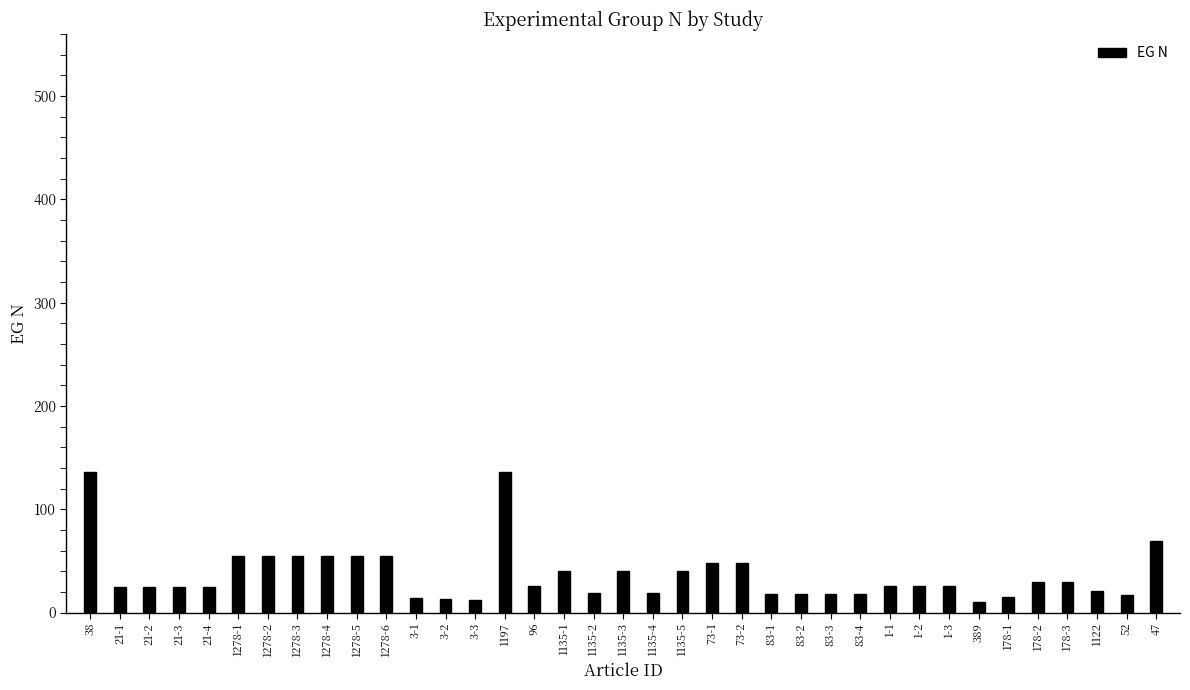

What is the label of the 9th bar from the right?

1-2